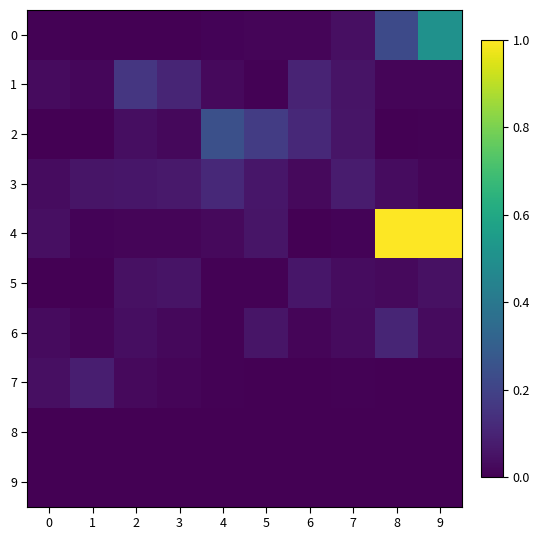

Count the number of categories in the chart.

10